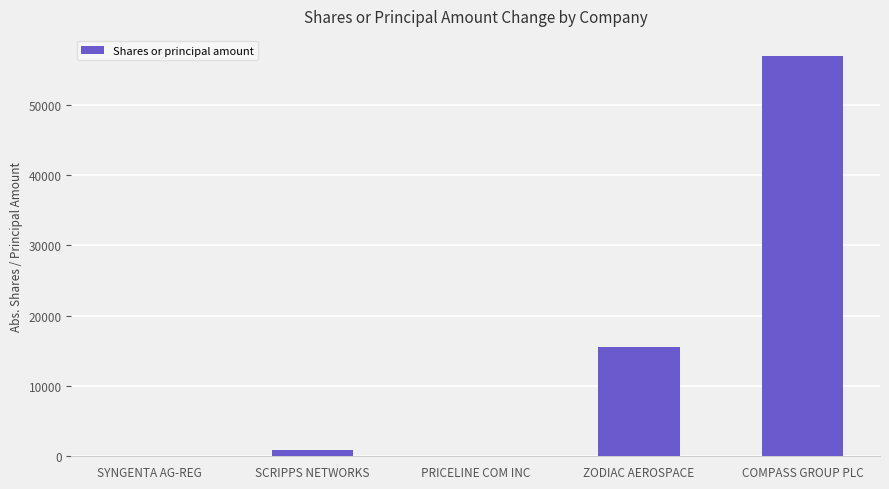

Which has a higher value, PRICELINE COM INC or COMPASS GROUP PLC?

COMPASS GROUP PLC